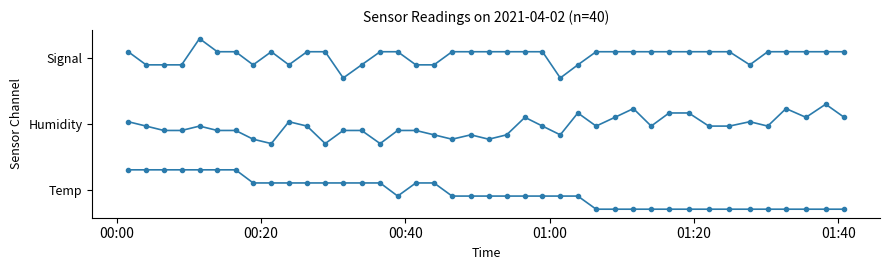

Does the chart have visible grid lines?

No